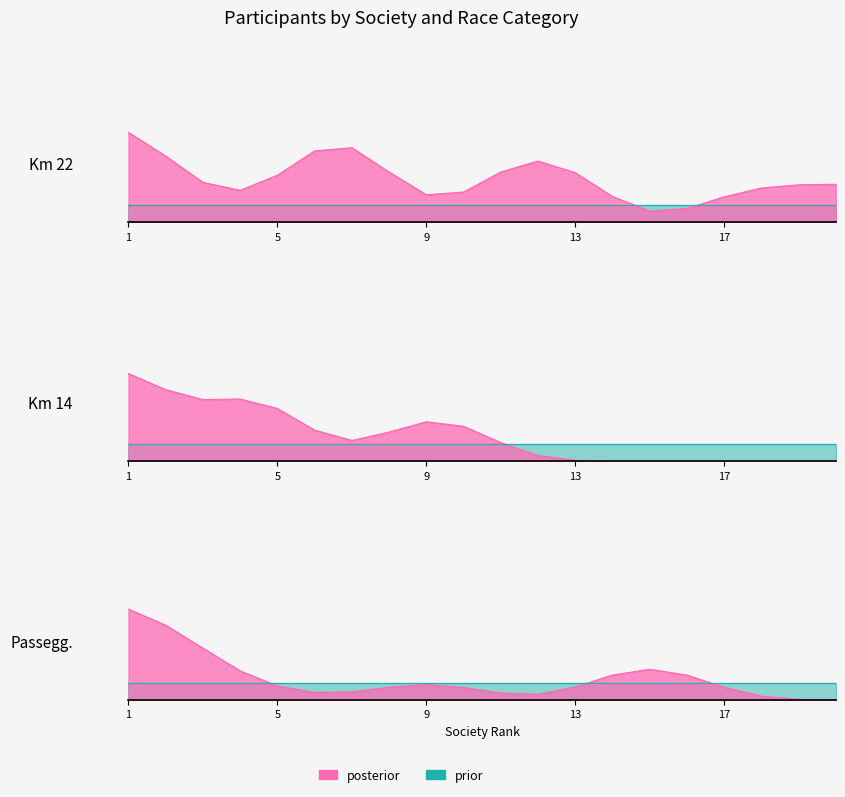

What is the difference between the maximum and minimum values in the Km 14 series?

4